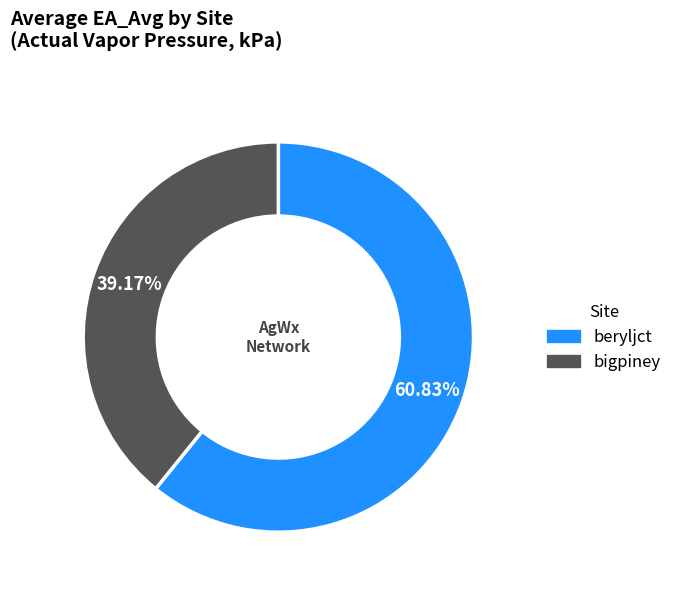

Which category has the biggest portion of the pie?

beryljct